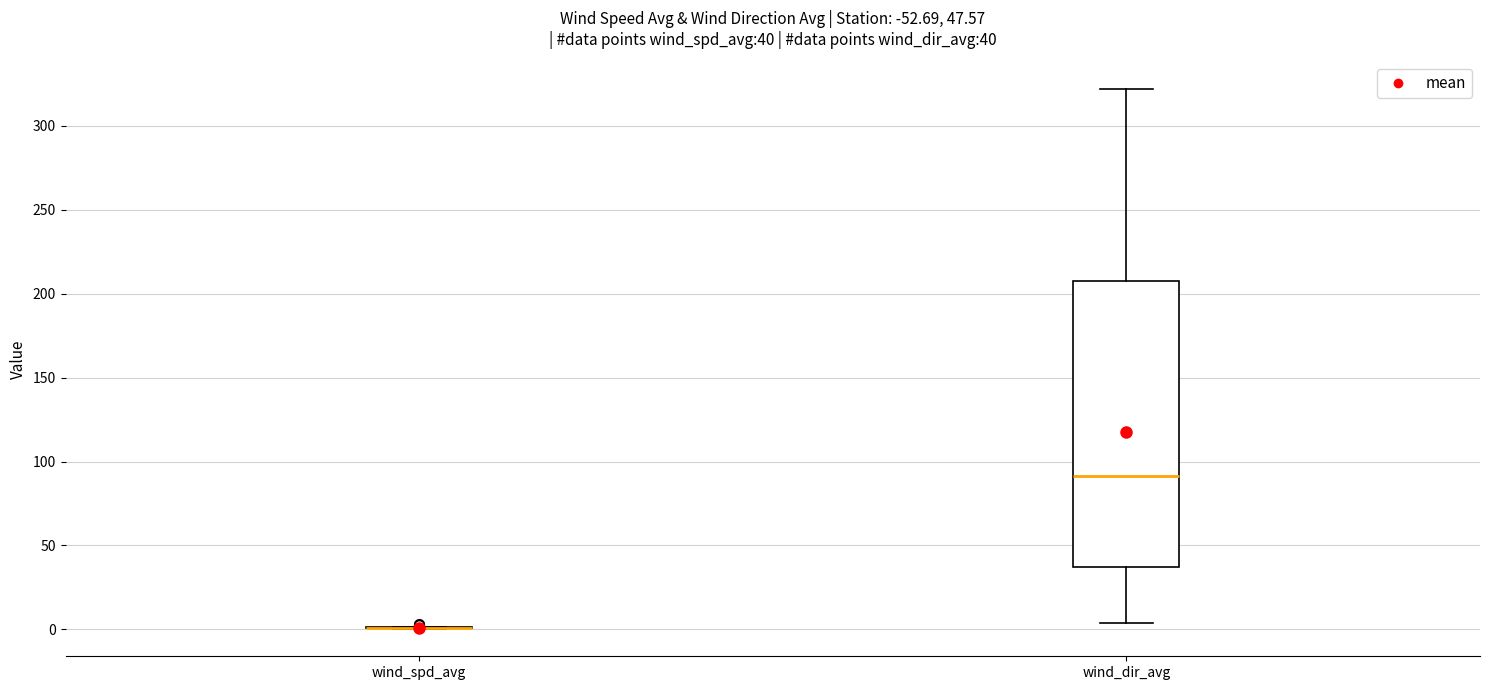

Comparing the boxes themselves (not the whiskers), which one is the tallest?

wind_dir_avg